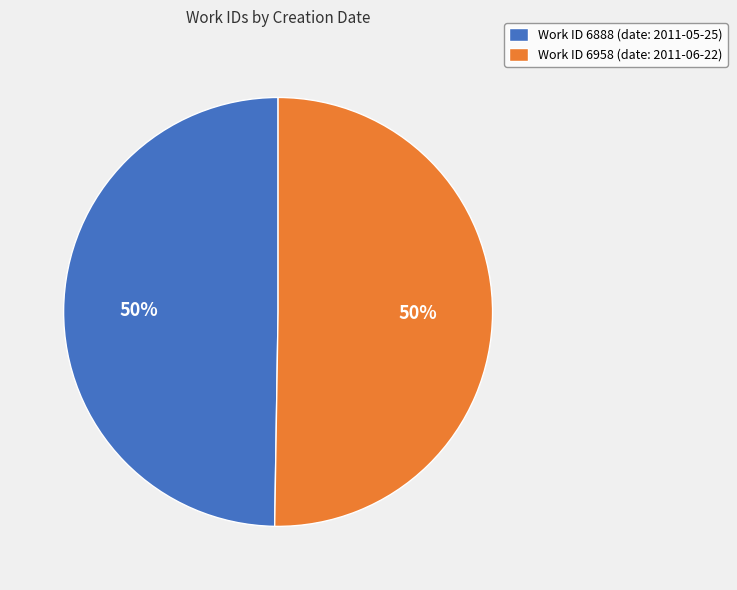

To the nearest percent, what is the average slice percentage?

50%